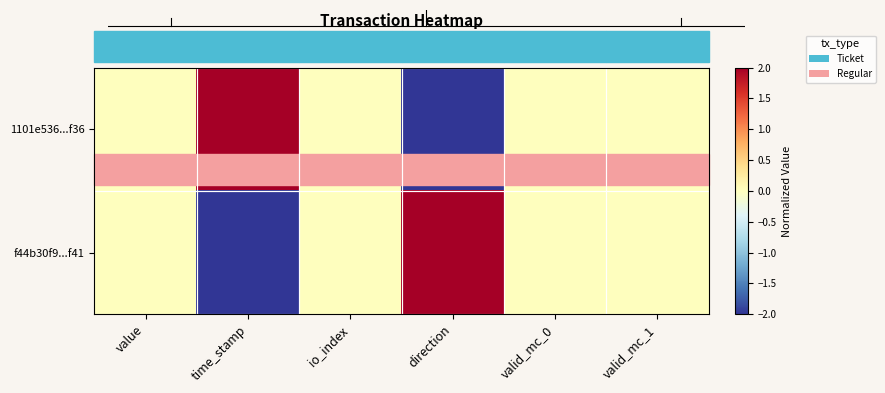

Reading right to left, list all the values displayed in this chart.

1101e536...f36: valid_mc_1=0	valid_mc_0=0	direction=-2	io_index=0	time_stamp=2	value=0
f44b30f9...f41: valid_mc_1=0	valid_mc_0=0	direction=2	io_index=0	time_stamp=-2	value=0